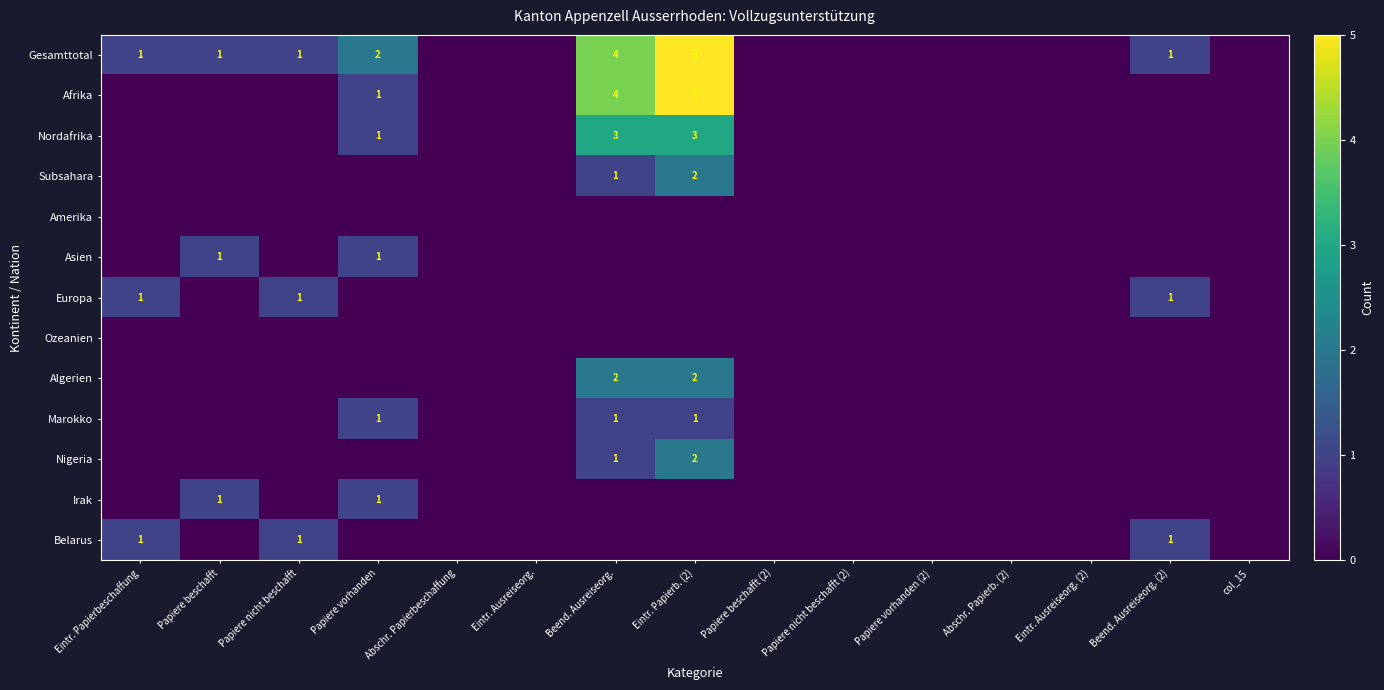

How many distinct data groups are displayed?

13